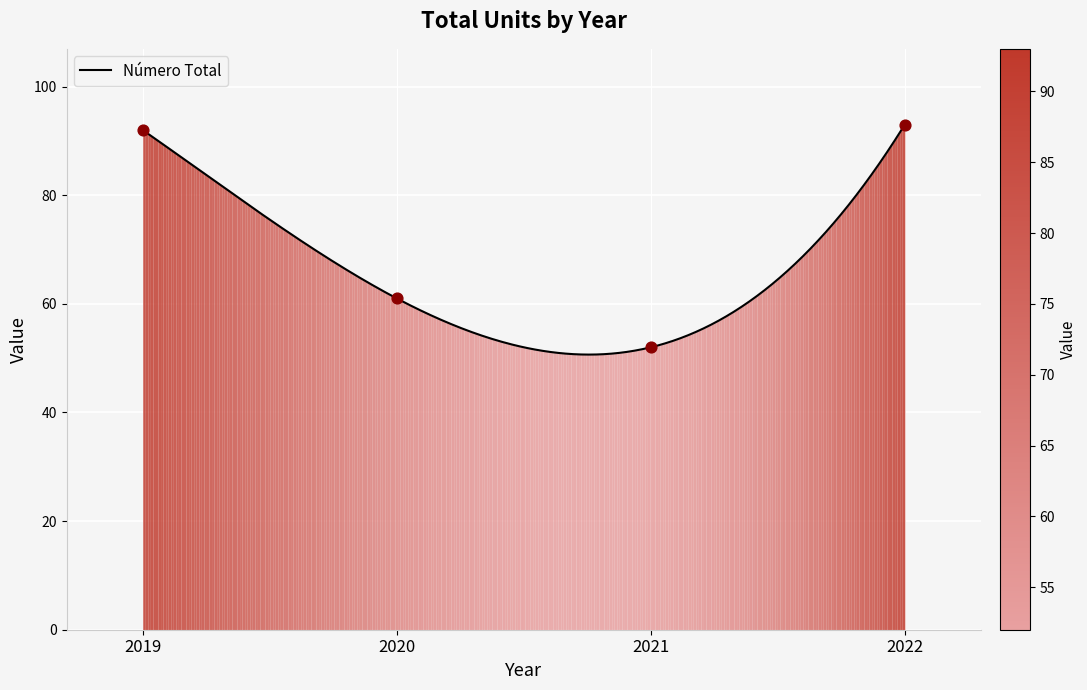

Between 2020 and 2022, which is larger?

2022